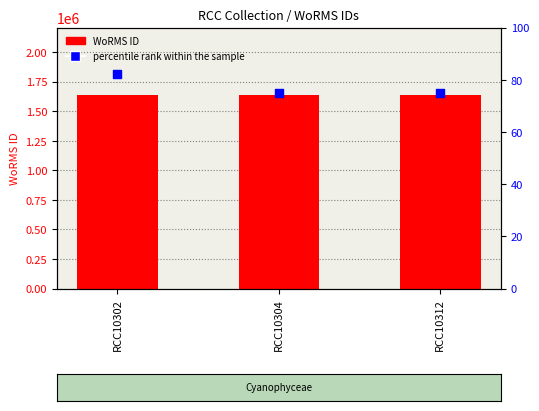

Is the value of percentile rank within the sample at RCC10302 greater than the value of WoRMS ID at RCC10304?

No